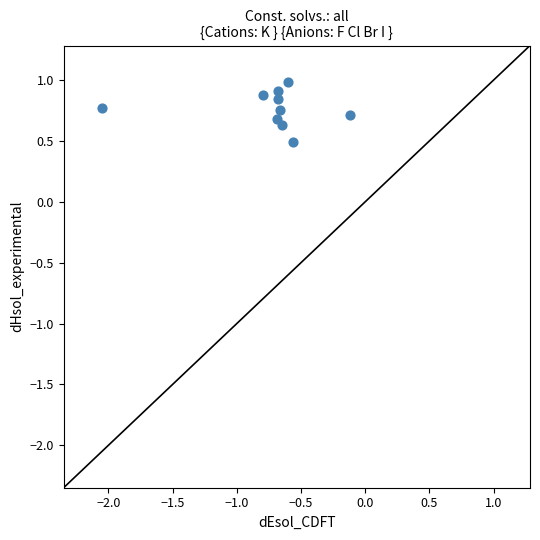

What is the range of Y values (max minus min)?

0.5